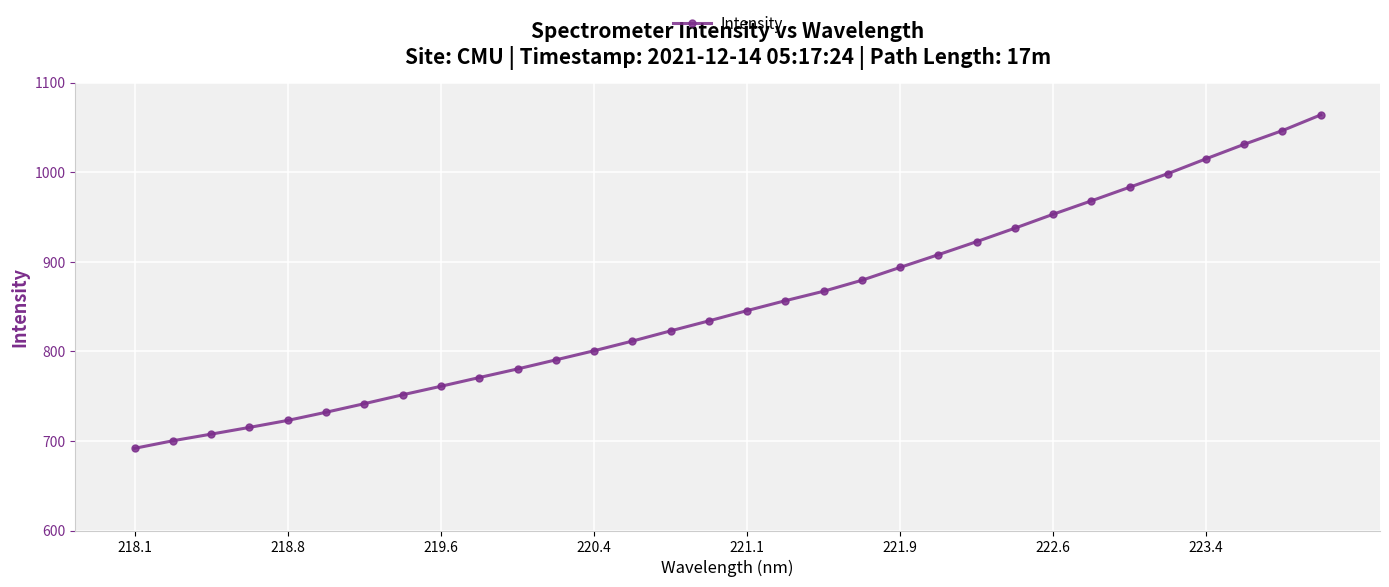

How many data points are above 845?

16